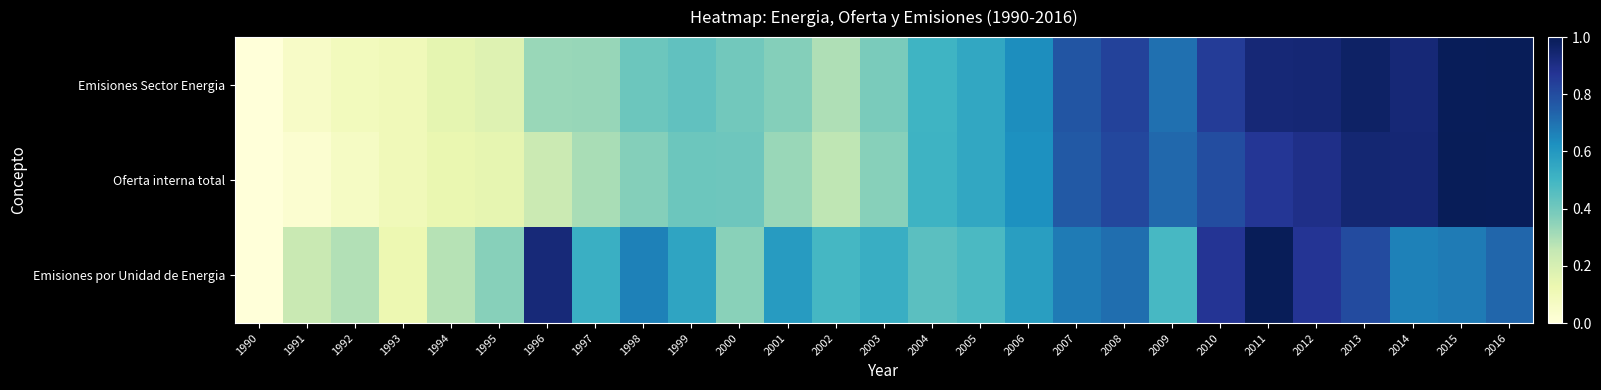

Which series has the widest spread of values?

Emisiones Sector Energia